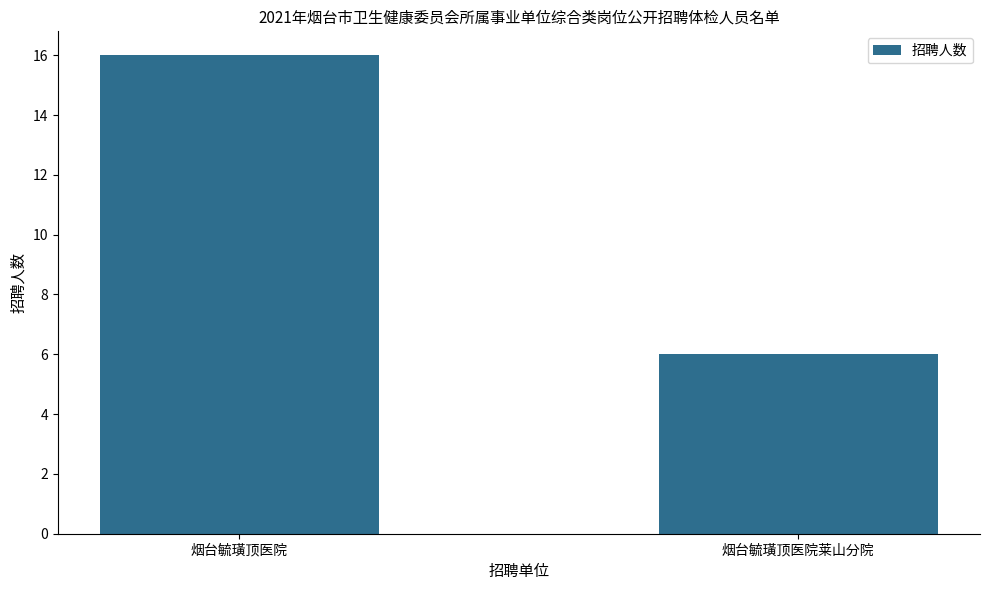

How many data points are less than 16?

1